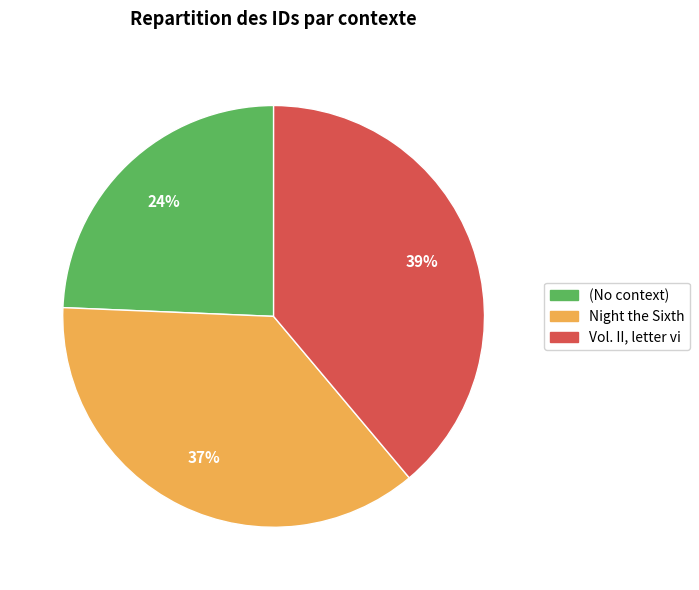

True or false: Night the Sixth accounts for 37% of the total.

True